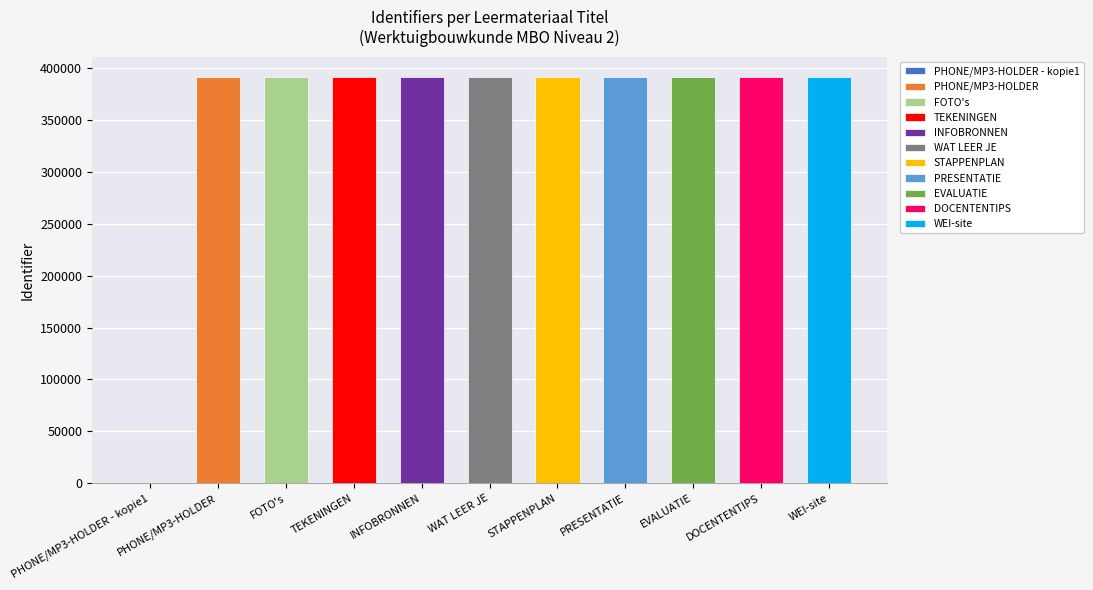

What is the change in value from PHONE/MP3-HOLDER - kopie1 to INFOBRONNEN?

+391116